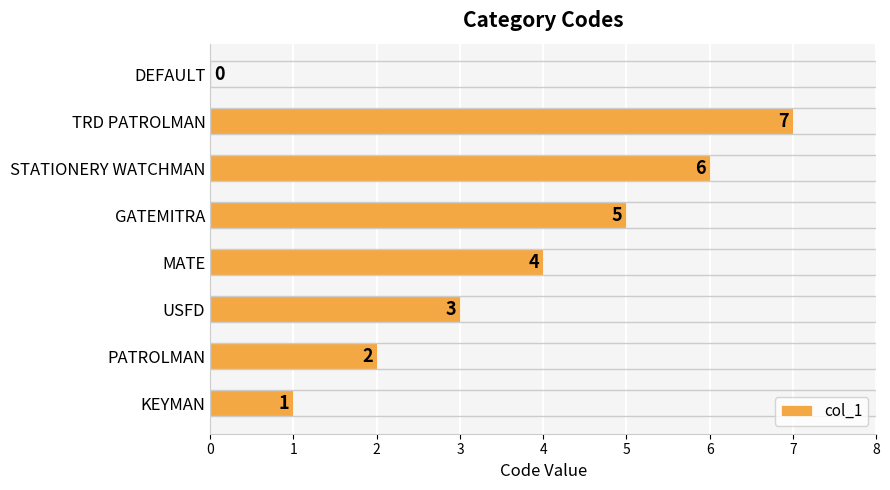

Which category has the highest value across all series?

TRD PATROLMAN